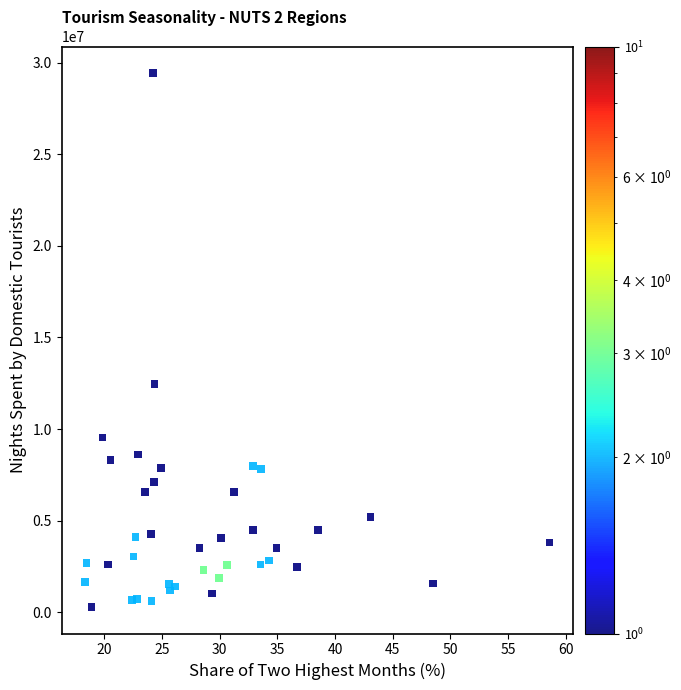

What Y value in the scatter plot is closest to 14860453?

12459011